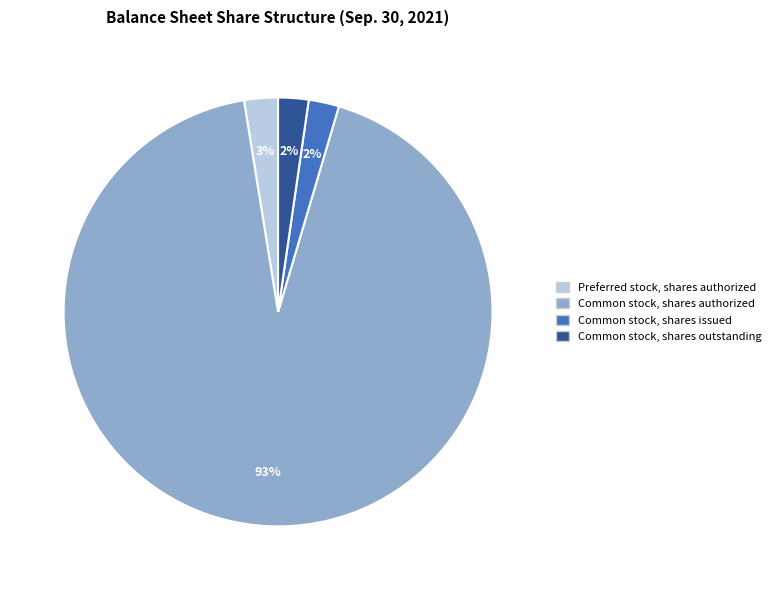

What is the majority slice?

Common stock, shares authorized